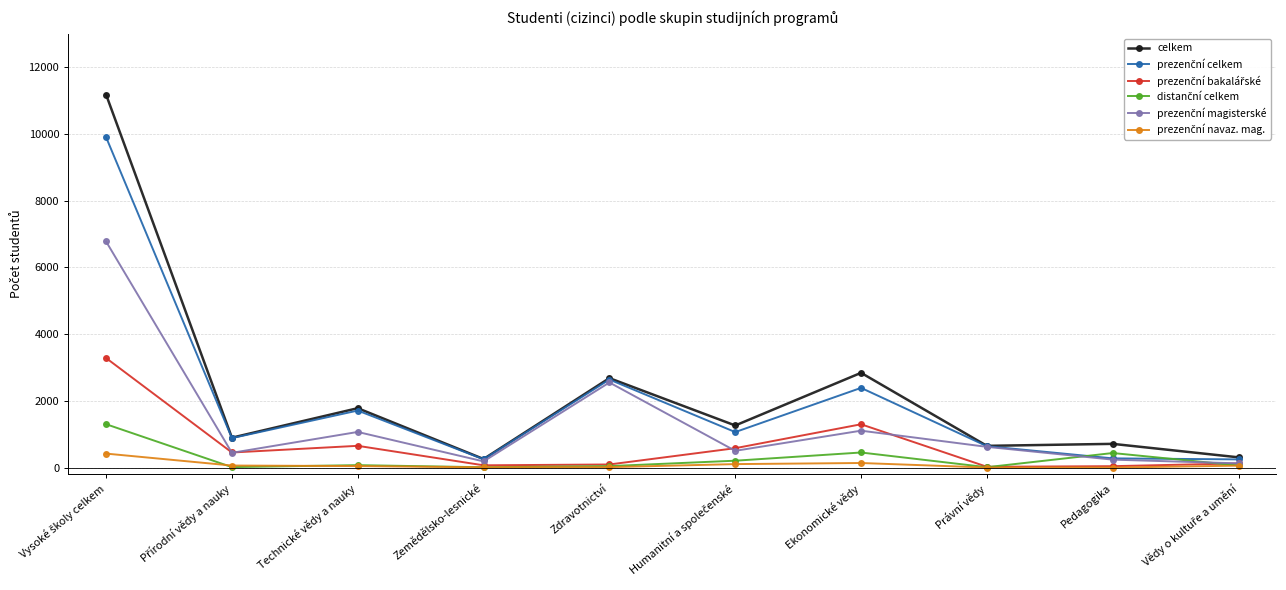

What is the label of the 6th point from the right?

Zdravotnictví